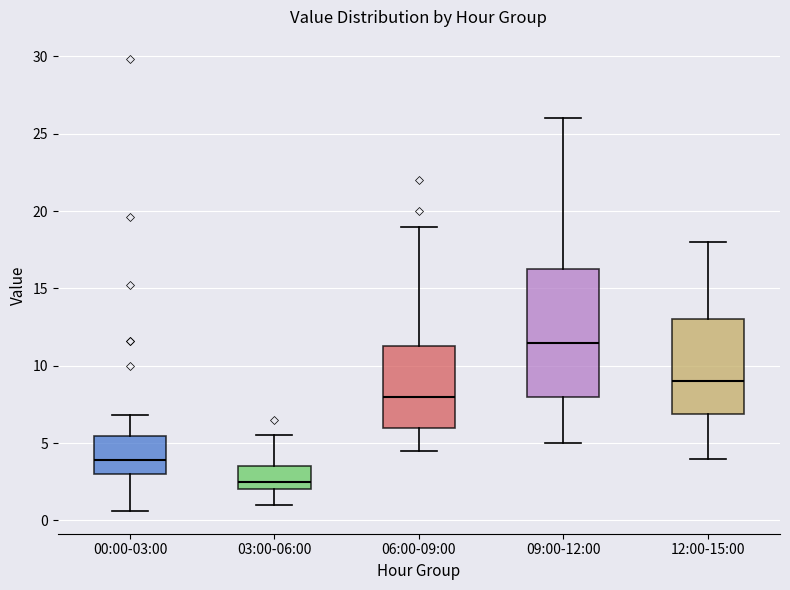

Reading left to right, transcribe this box plot: for each box, give where its median line is, the range the box spans, and where its two whiskers end, as read against the y-axis. The values are not printed on the chart, so give them approximately, as read against the axis.

00:00-03:00: median 4.0, box 3.0 to 5.5, whiskers 0.5 to 7.0
03:00-06:00: median 2.5, box 2.0 to 3.5, whiskers 1.0 to 5.5
06:00-09:00: median 8.0, box 6.0 to 11.5, whiskers 4.5 to 19.0
09:00-12:00: median 11.5, box 8.0 to 16.5, whiskers 5.0 to 26.0
12:00-15:00: median 9.0, box 7.0 to 13.0, whiskers 4.0 to 18.0